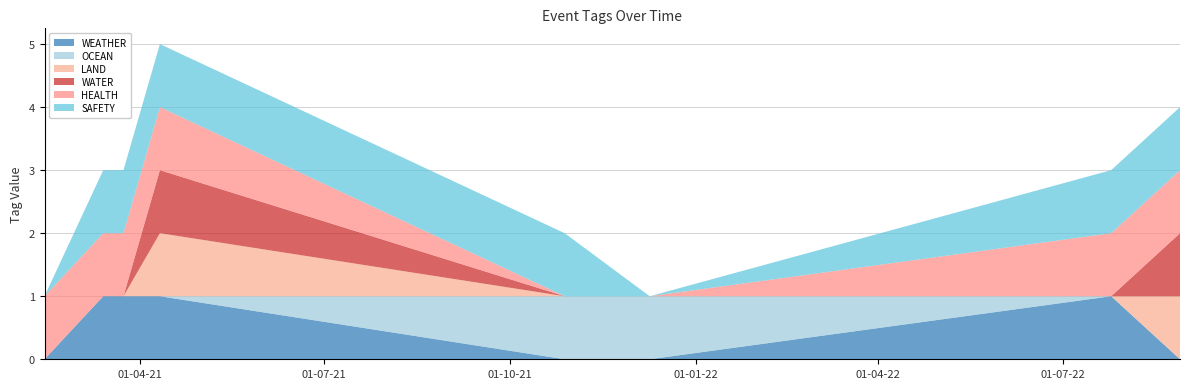

Reading left to right, extract all data points from this chart.

WEATHER: 2021-02-13=0	2021-03-14=1	2021-03-24=1	2021-04-11=1	2021-10-28=0	2021-12-09=0	2022-07-25=1	2022-08-28=0
OCEAN: 2021-02-13=0	2021-03-14=0	2021-03-24=0	2021-04-11=0	2021-10-28=1	2021-12-09=1	2022-07-25=0	2022-08-28=0
LAND: 2021-02-13=0	2021-03-14=0	2021-03-24=0	2021-04-11=1	2021-10-28=0	2021-12-09=0	2022-07-25=0	2022-08-28=1
WATER: 2021-02-13=0	2021-03-14=0	2021-03-24=0	2021-04-11=1	2021-10-28=0	2021-12-09=0	2022-07-25=0	2022-08-28=1
HEALTH: 2021-02-13=1	2021-03-14=1	2021-03-24=1	2021-04-11=1	2021-10-28=0	2021-12-09=0	2022-07-25=1	2022-08-28=1
SAFETY: 2021-02-13=0	2021-03-14=1	2021-03-24=1	2021-04-11=1	2021-10-28=1	2021-12-09=0	2022-07-25=1	2022-08-28=1